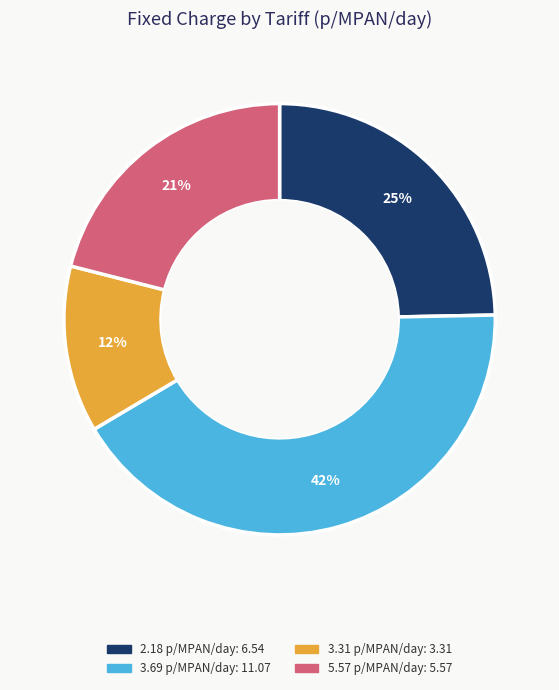

Is there any slice that represents more than half of the pie?

No